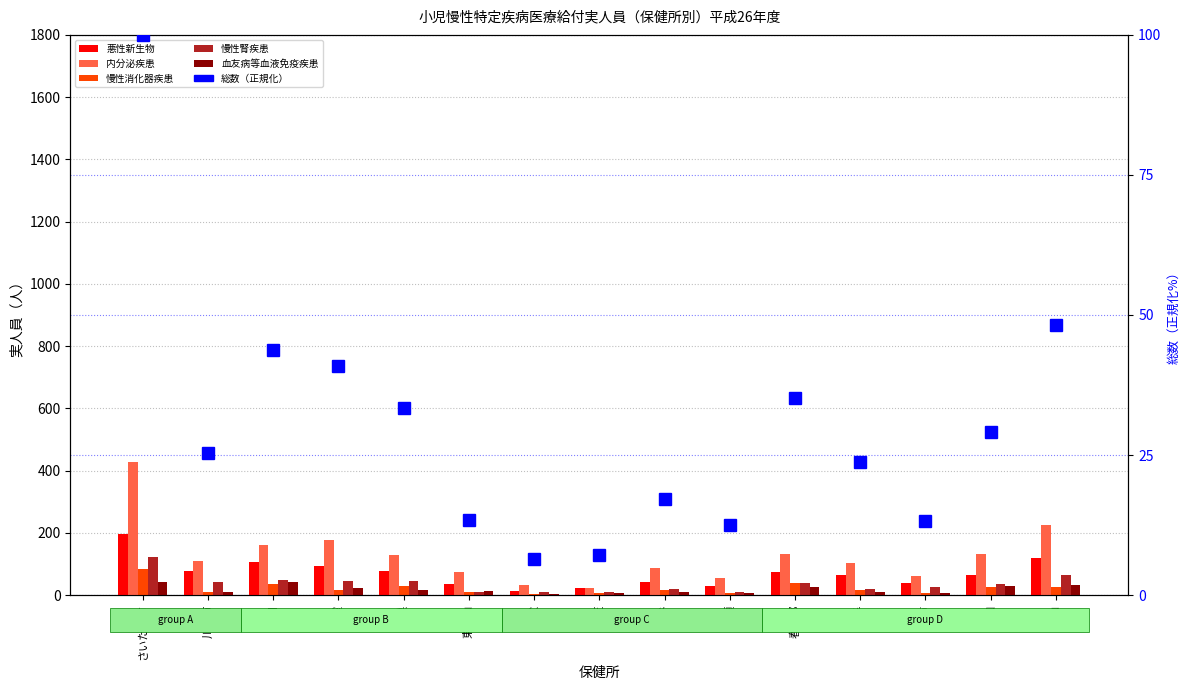

Which series has the widest spread of values?

内分泌疾患